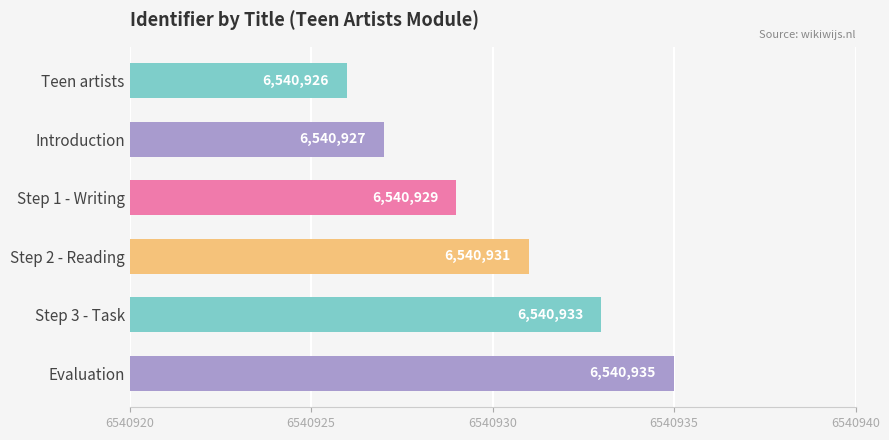

How many categories are shown in the chart?

6